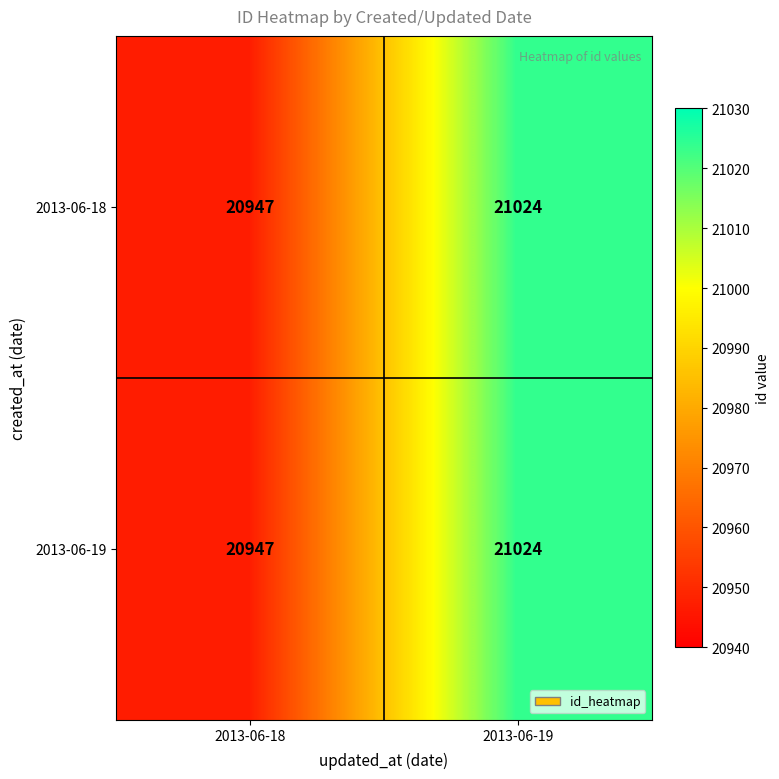

At which category is the sum across all series the highest?

2013-06-19